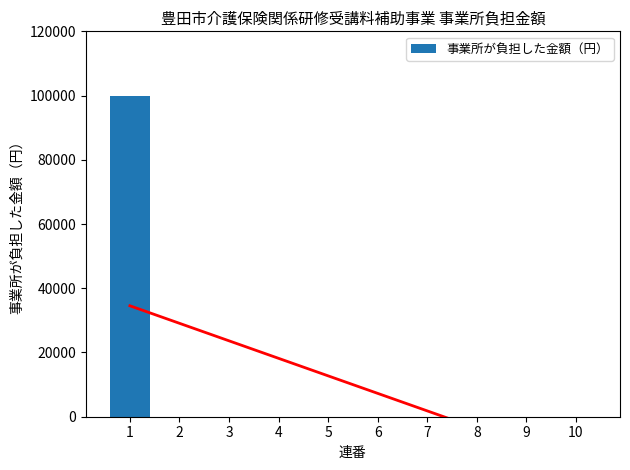

The chart shows a value of -45635 at 9. True or false?

False